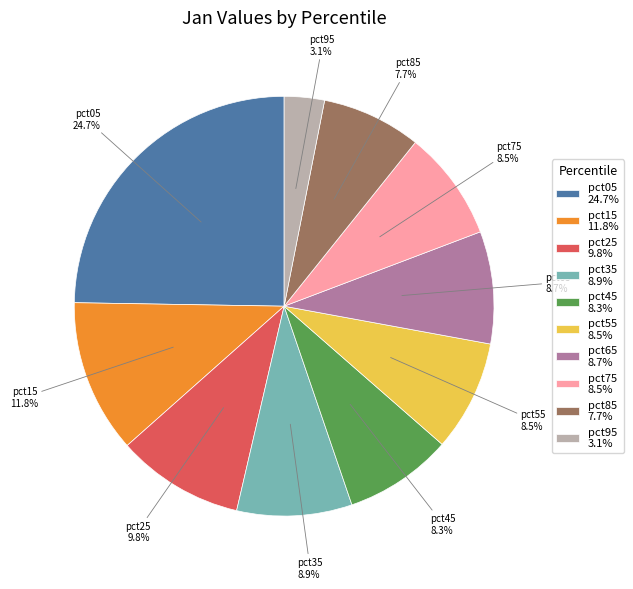

Is there a majority slice in this chart?

No